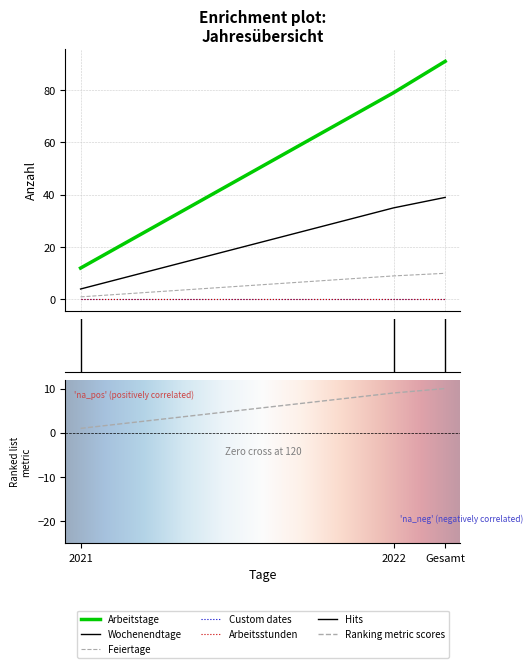

List the series in order of their overall mean, highest first.

Arbeitstage, Wochenendtage, Feiertage